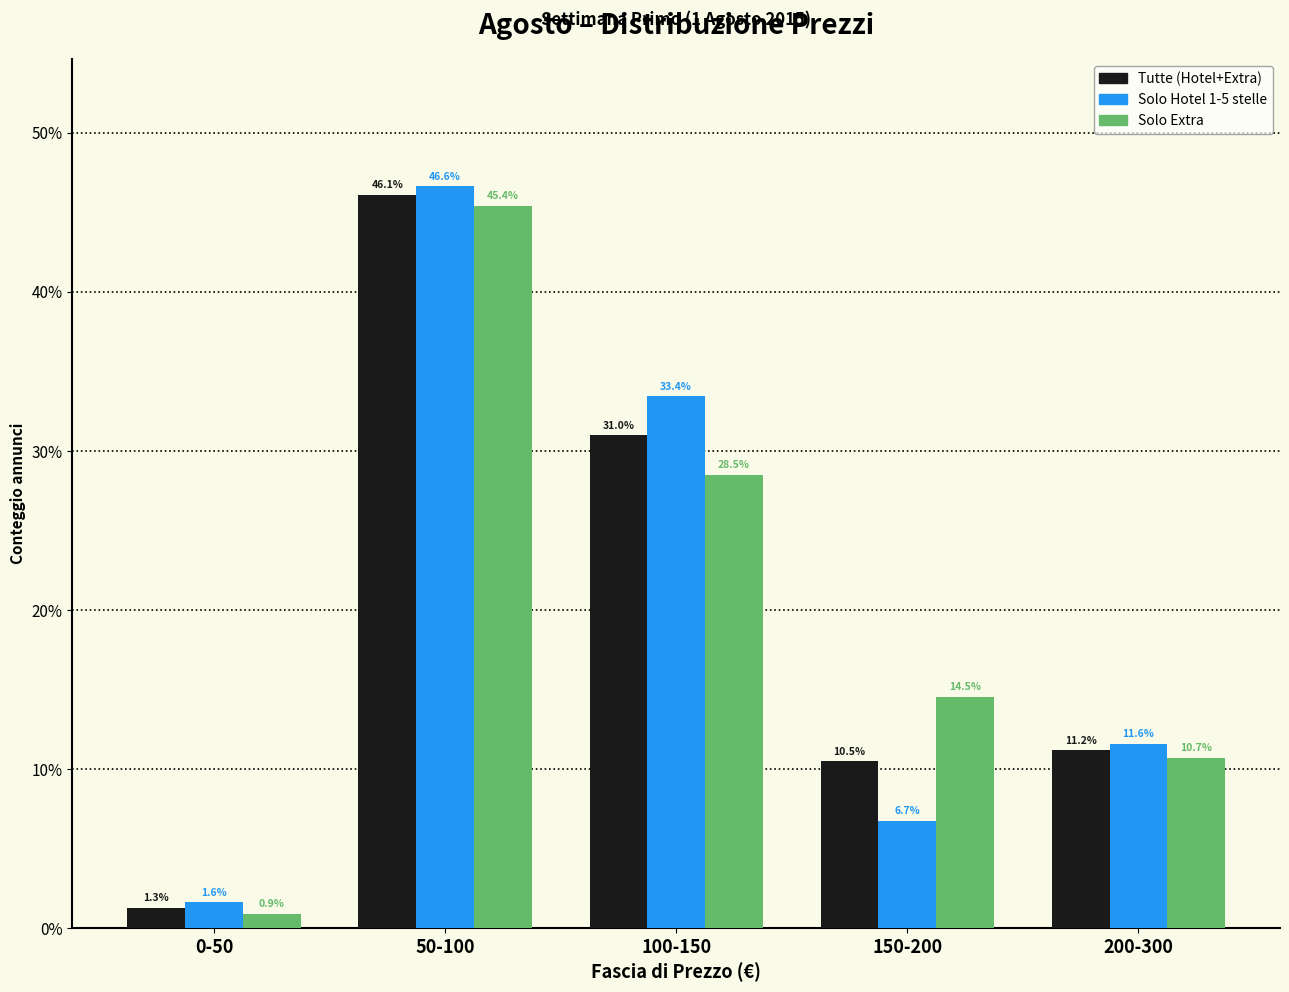

Reading left to right, transcribe all the data shown in this chart.

Tutte (Hotel+Extra): 1.3	46.1	31.0	10.5	11.2
Solo Hotel 1-5 stelle: 1.6	46.6	33.4	6.7	11.6
Solo Extra: 0.9	45.4	28.5	14.5	10.7